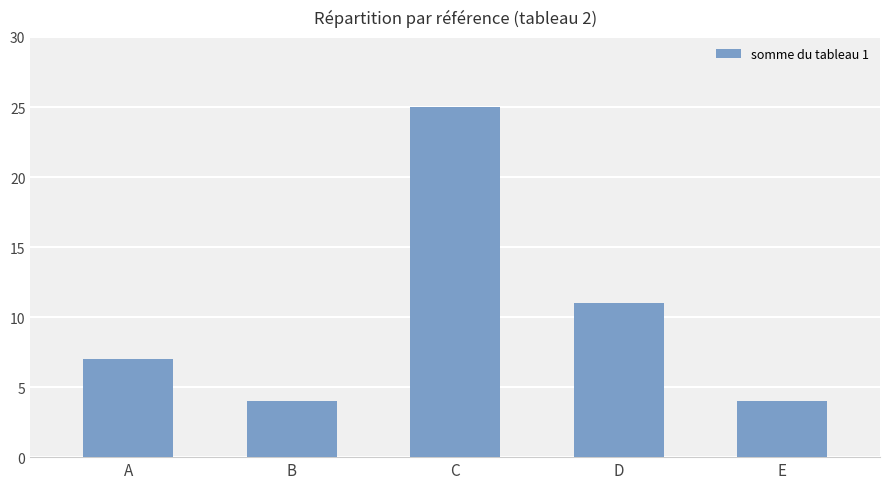

What is the difference between the values at A and C?

18